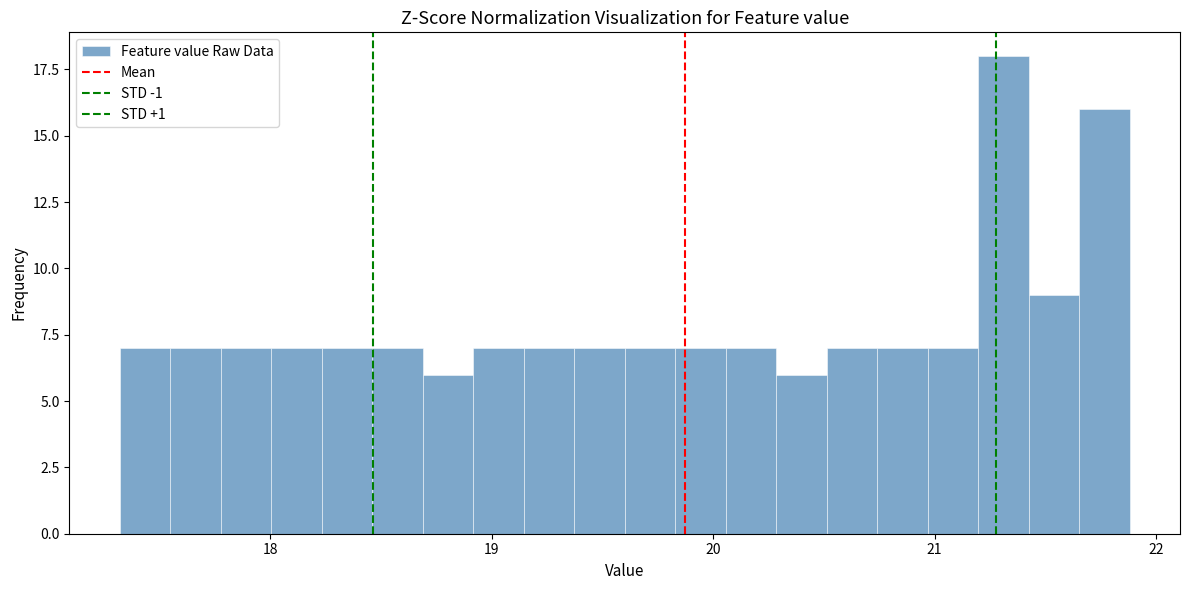

Around what value on the x-axis is the tallest bar? Give the approximate position of its centre, as read against the axis.

21.3